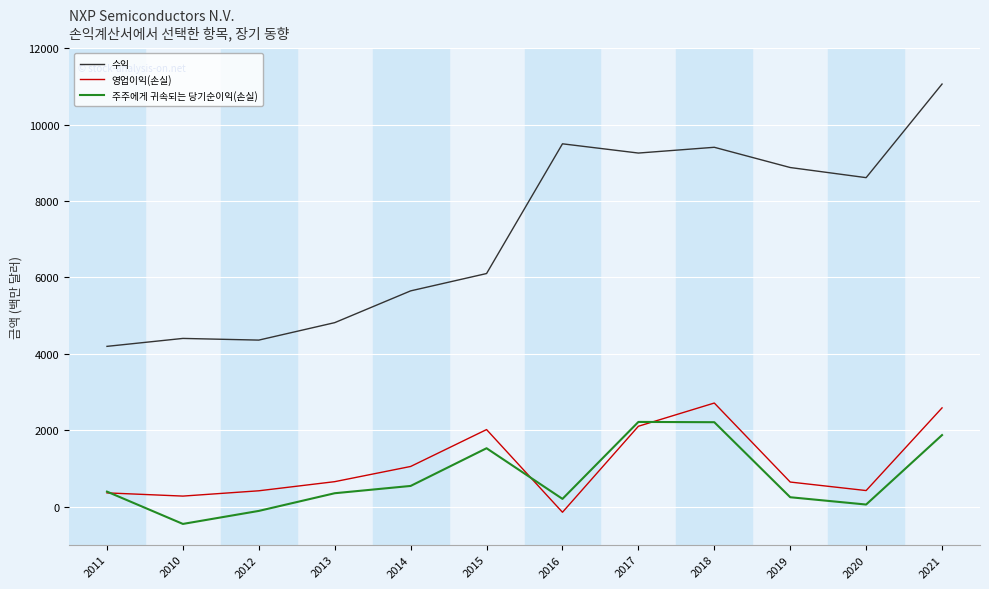

What is the greatest value displayed?

11063